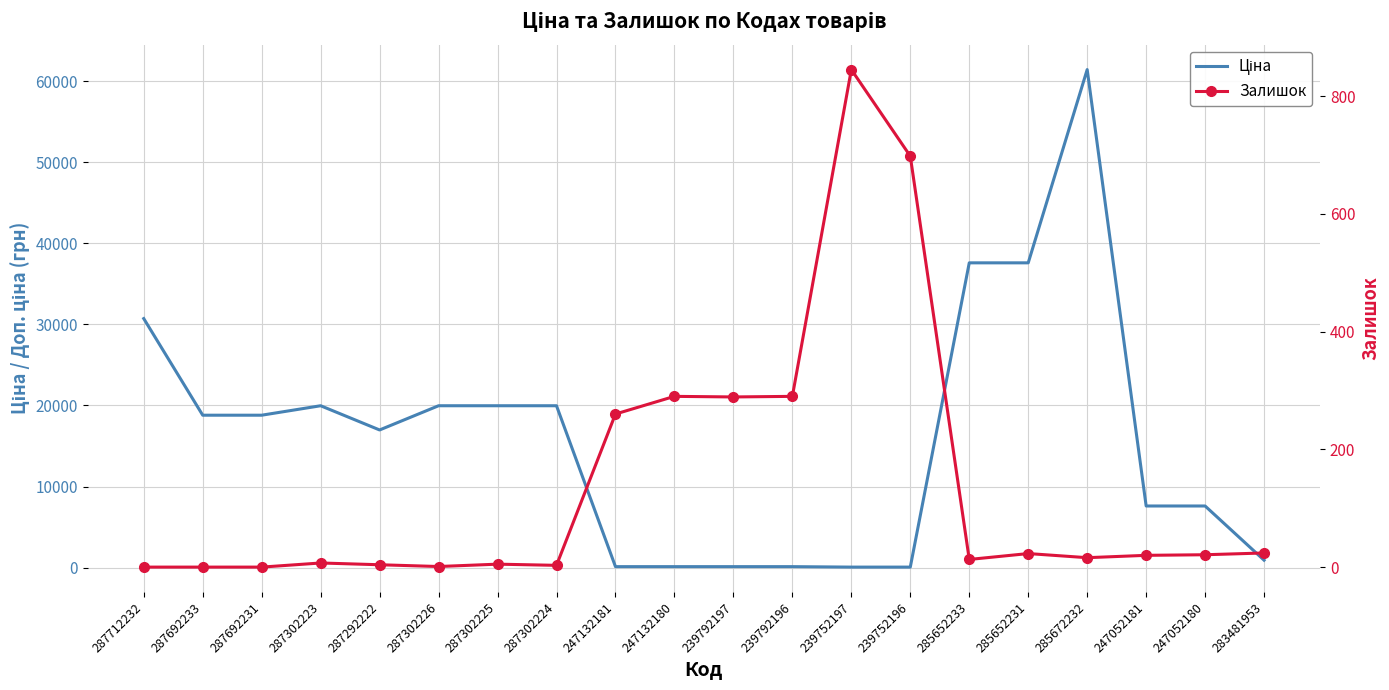

Reading right to left, extract all data points from this chart.

Ціна: 283481953=910.4	247052180=7596.5	247052181=7596.5	285672232=61434.3	285652231=37593.6	285652233=37593.6	239752196=57.0	239752197=57.0	239792196=114.1	239792197=114.1	247132180=114.1	247132181=114.1	287302224=19964.2	287302225=19964.2	287302226=19964.2	287292222=16976.3	287302223=19964.2	287692231=18796.8	287692233=18796.8	287712232=30717.1
Залишок: 283481953=24.0	247052180=21.0	247052181=20.0	285672232=16.0	285652231=23.0	285652233=13.0	239752196=698.0	239752197=845.0	239792196=290.0	239792197=289.0	247132180=290.0	247132181=260.0	287302224=3.0	287302225=5.0	287302226=1.0	287292222=4.0	287302223=7.0	287692231=0.0	287692233=0.0	287712232=0.0